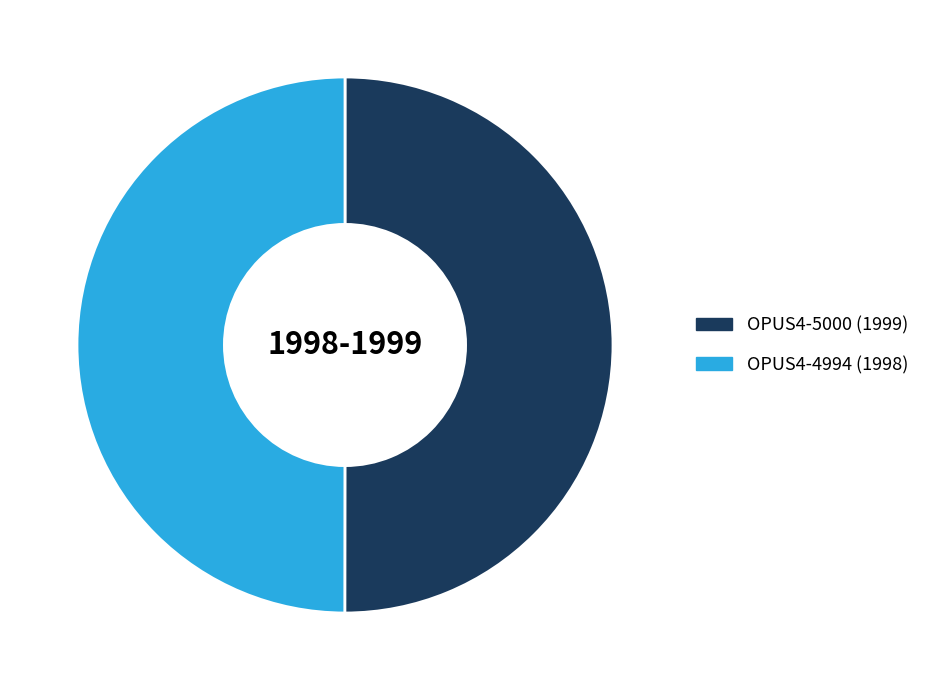

The OPUS4-4994 slice represents 62% of the pie. True or false?

False